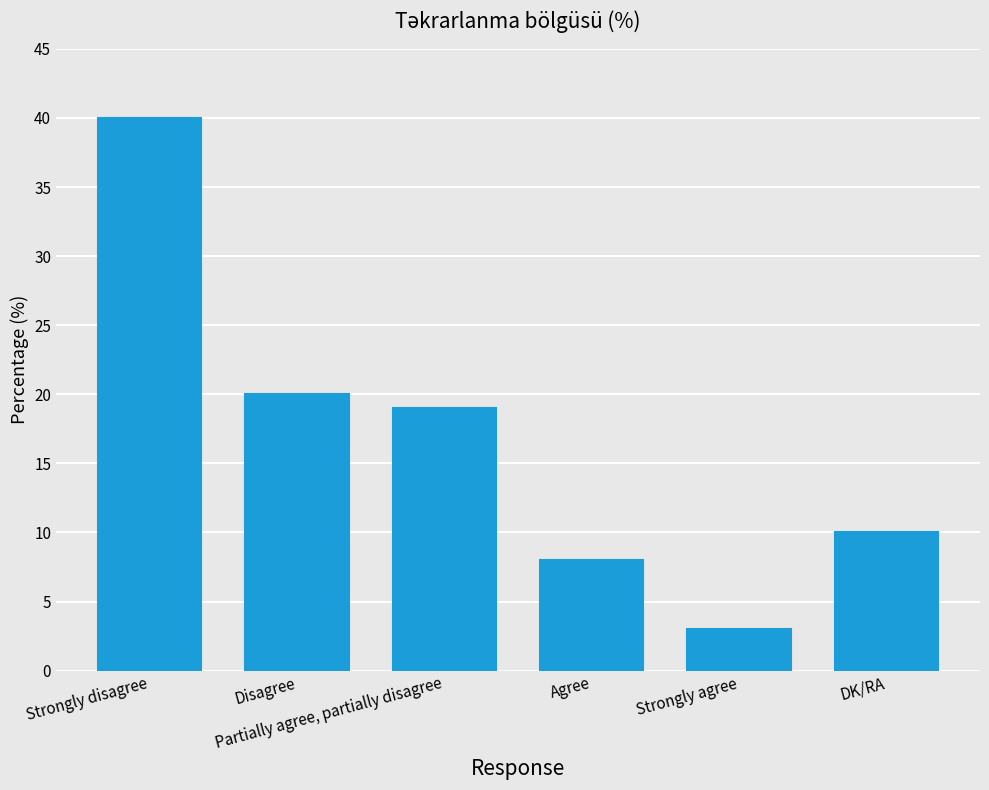

What is the change in value from Disagree to Agree?

-12